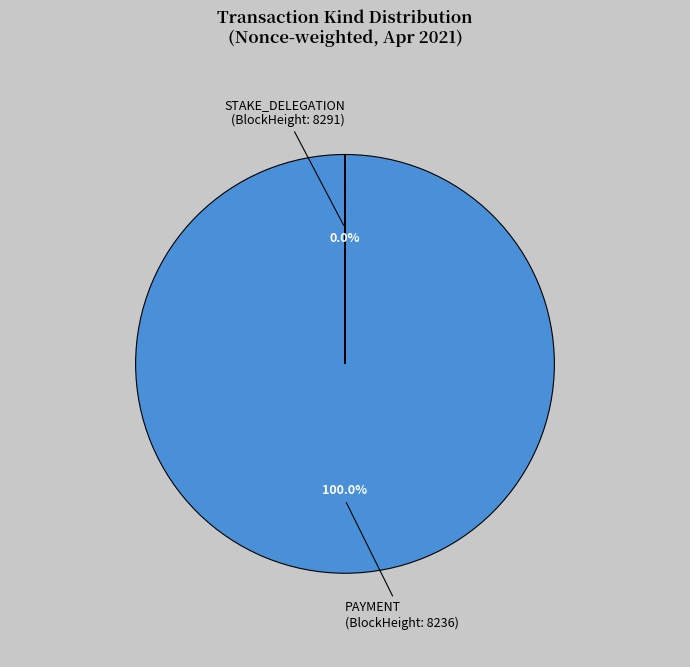

Does PAYMENT (BlockHeight: 8236) account for over 50% of the chart?

Yes